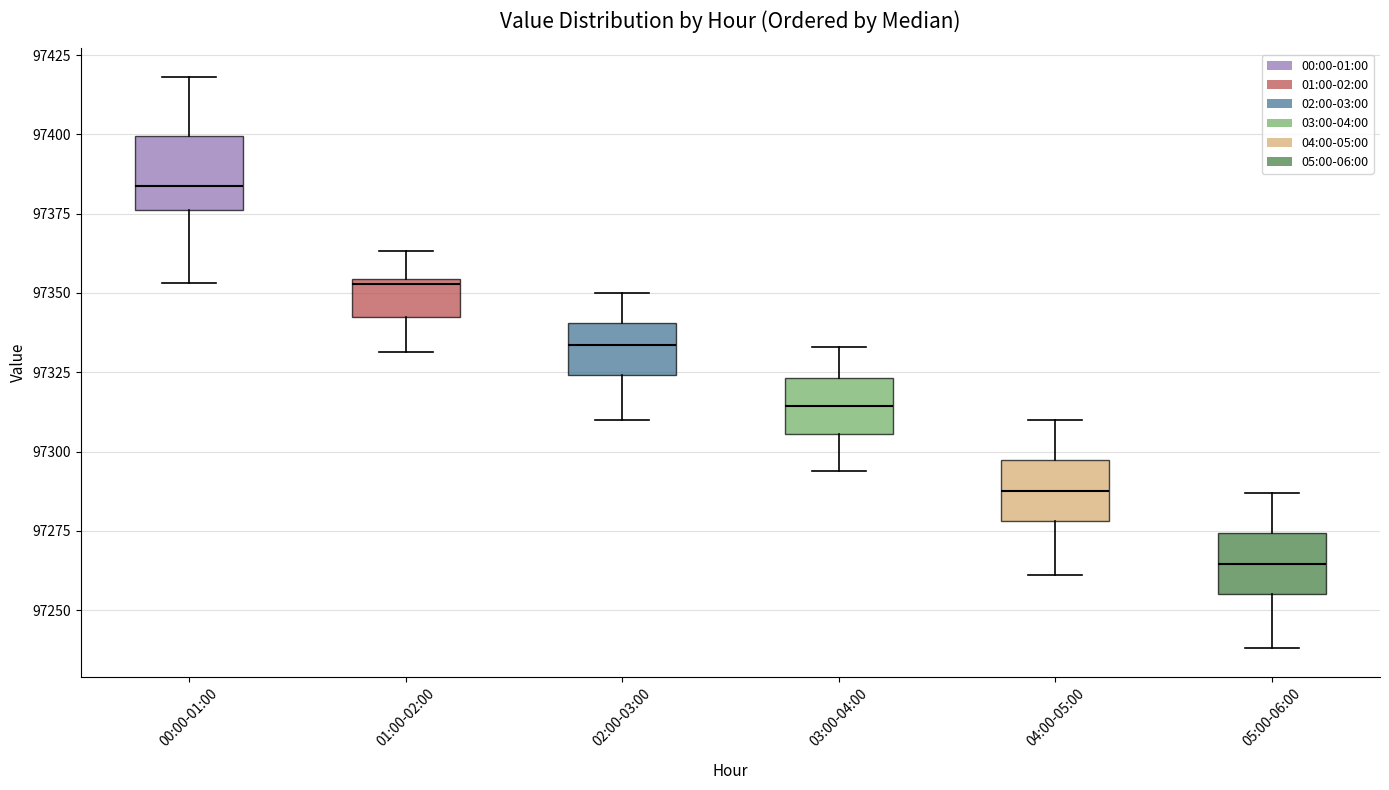

Where does the upper whisker of the box for 02:00-03:00 end on the y-axis? The values are not printed on the chart, so give them approximately, as read against the axis.

97350